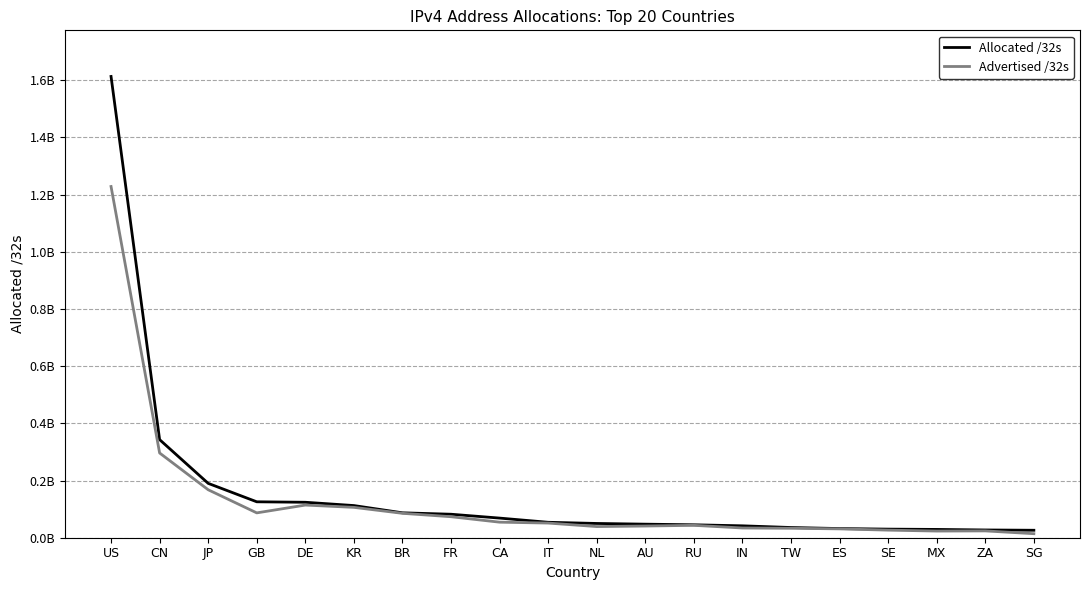

What is the label of the 2nd point from the left?

CN